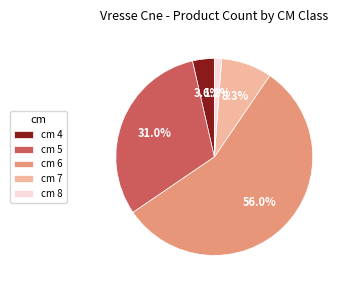

Rank the categories by value from lowest to highest.

cm 8, cm 4, cm 7, cm 5, cm 6